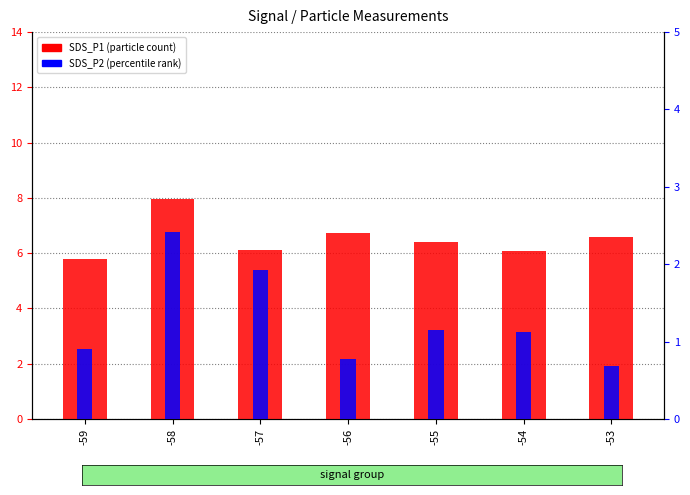

Rank the series at -58 from highest to lowest value.

SDS_P1, SDS_P2